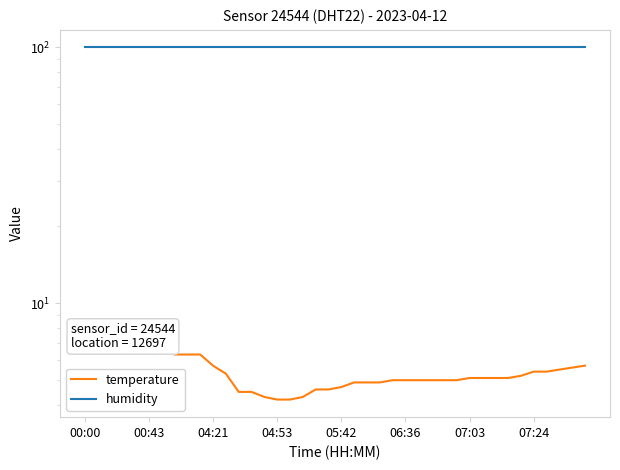

True or false: temperature and humidity intersect in this chart.

False